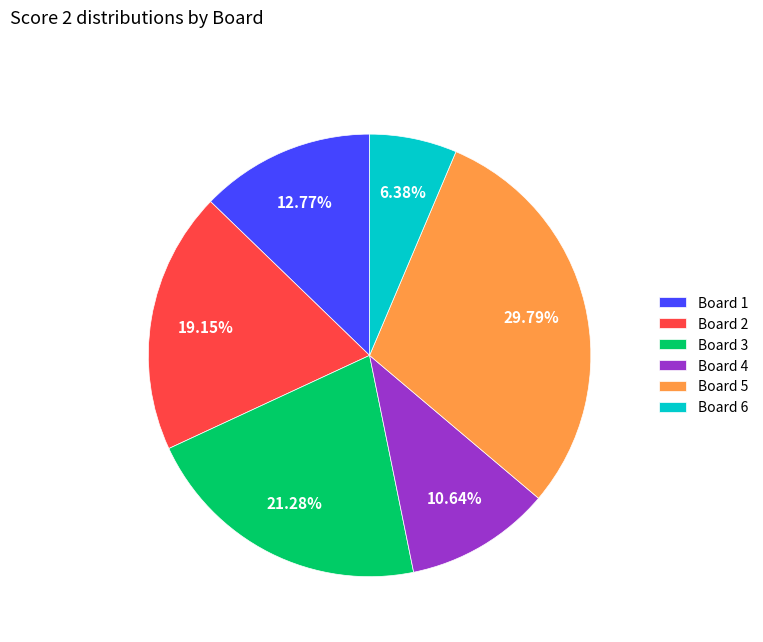

How many slices are in this pie chart?

6